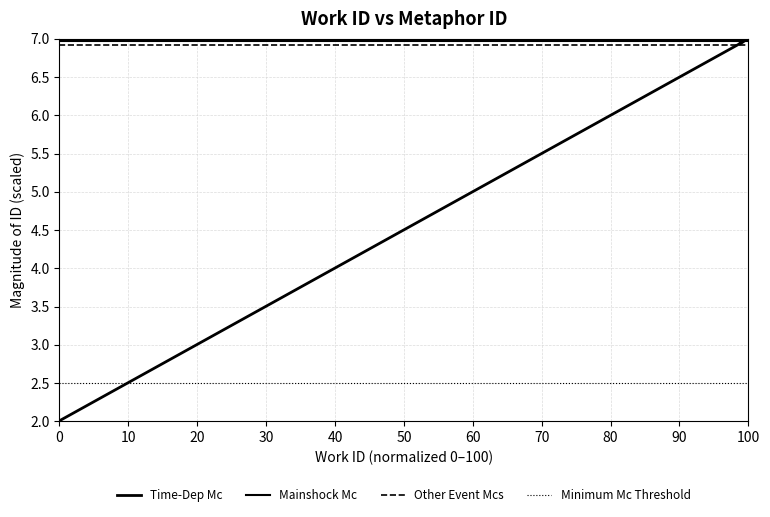

True or false: Mainshock Mc has more than 1 interior local peaks.

False